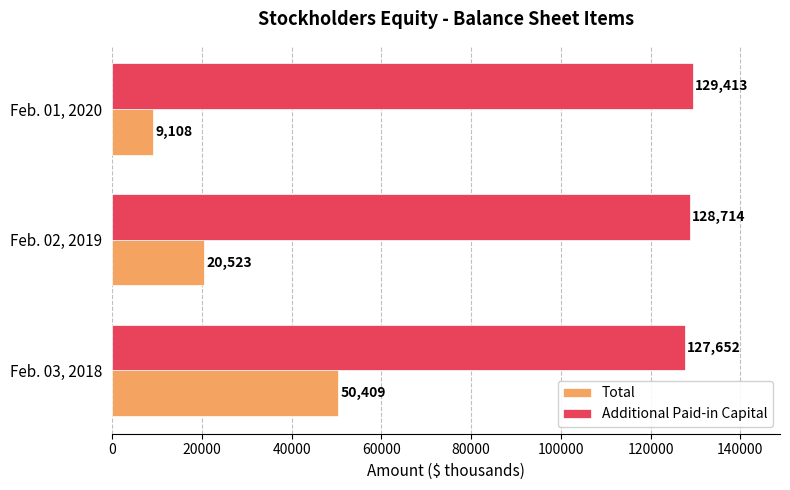

Which series has the largest range (max minus min)?

Total